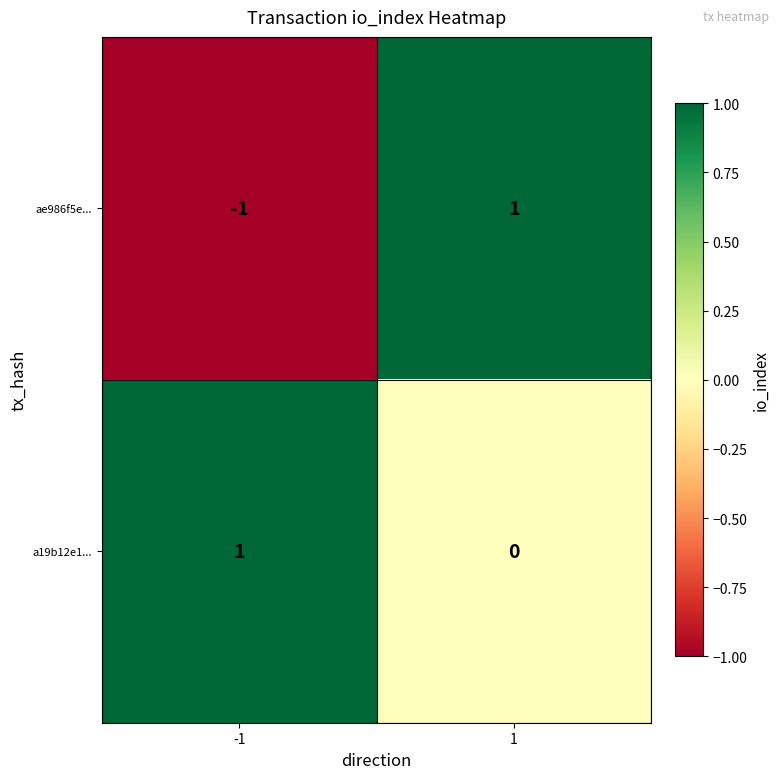

At -1, list the series in order from largest to smallest.

a19b12e1..., ae986f5e...